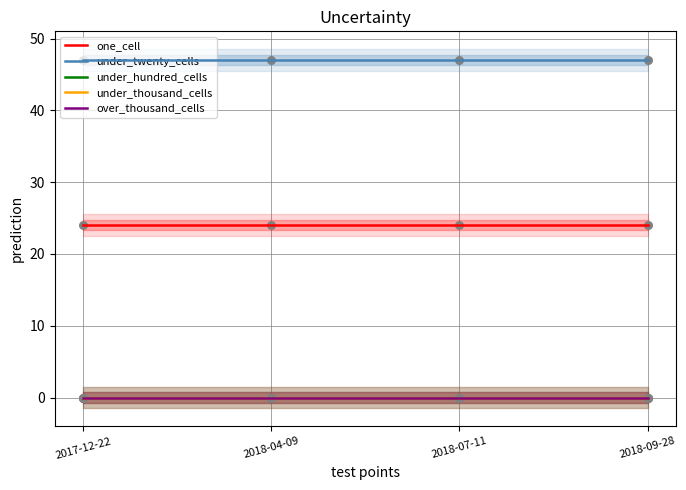

Which series has the largest total across all categories?

under_twenty_cells